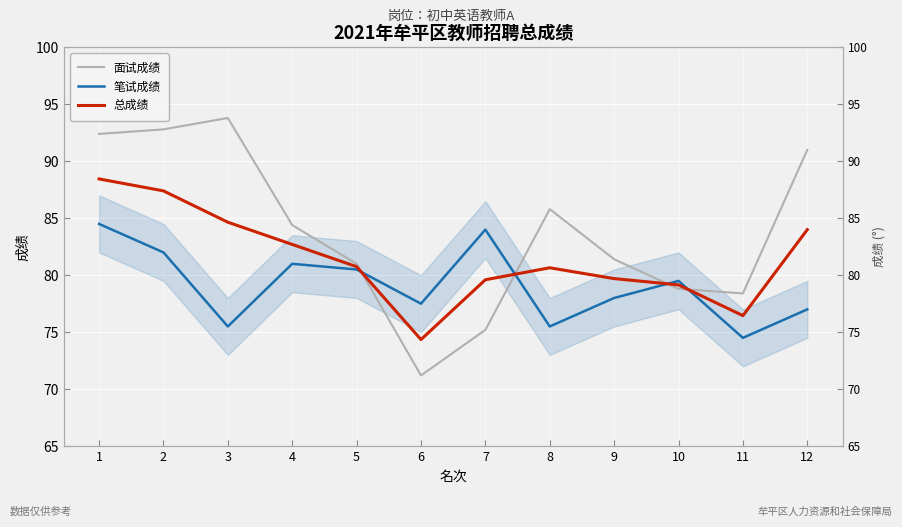

Is the value of 笔试成绩 at 6 greater than the value of 总成绩 at 2?

No